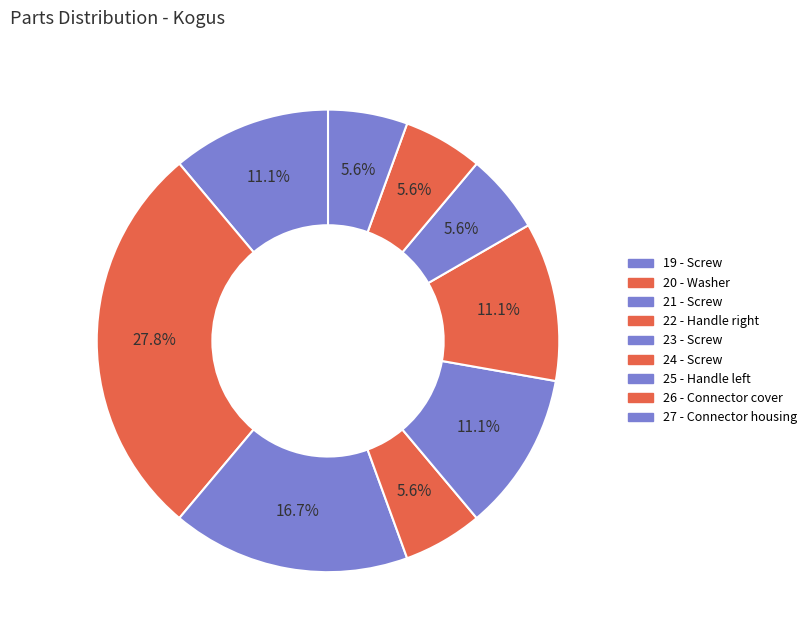

How many segments does this pie chart have?

9